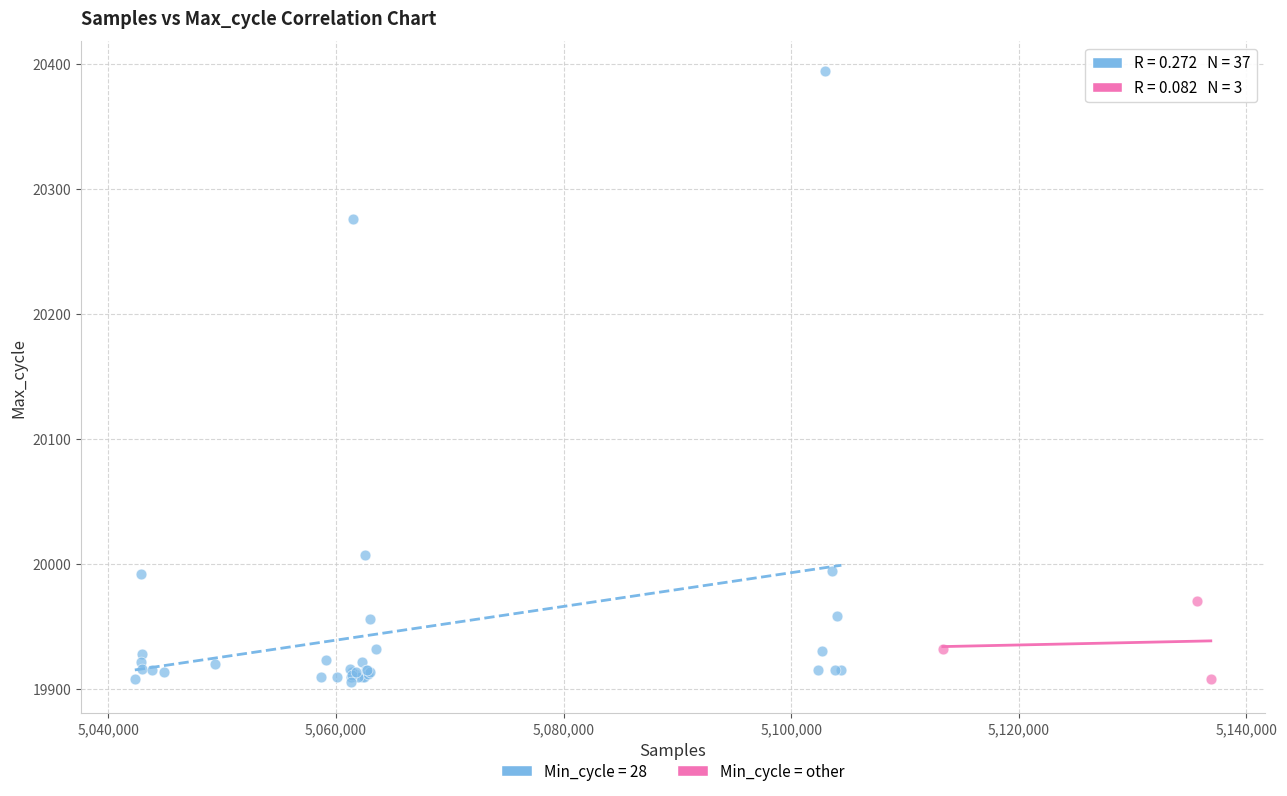

Which series has the widest spread of Y values?

Min_cycle = 28